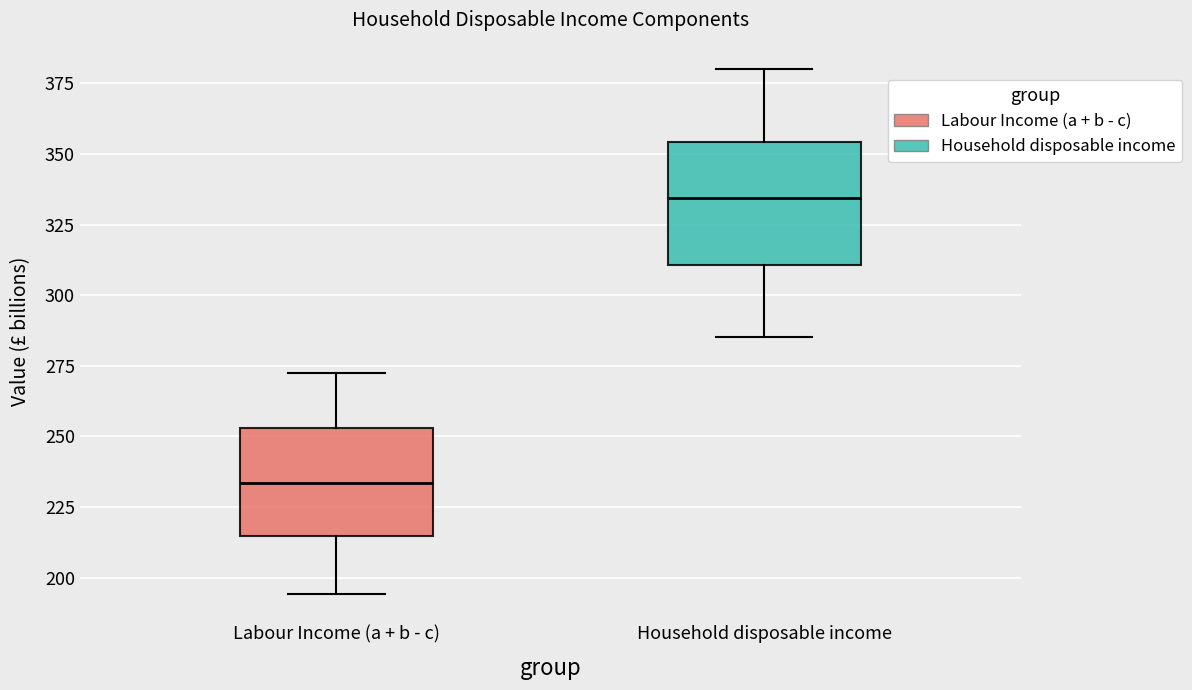

Comparing the boxes themselves (not the whiskers), which one is the tallest?

Household disposable income